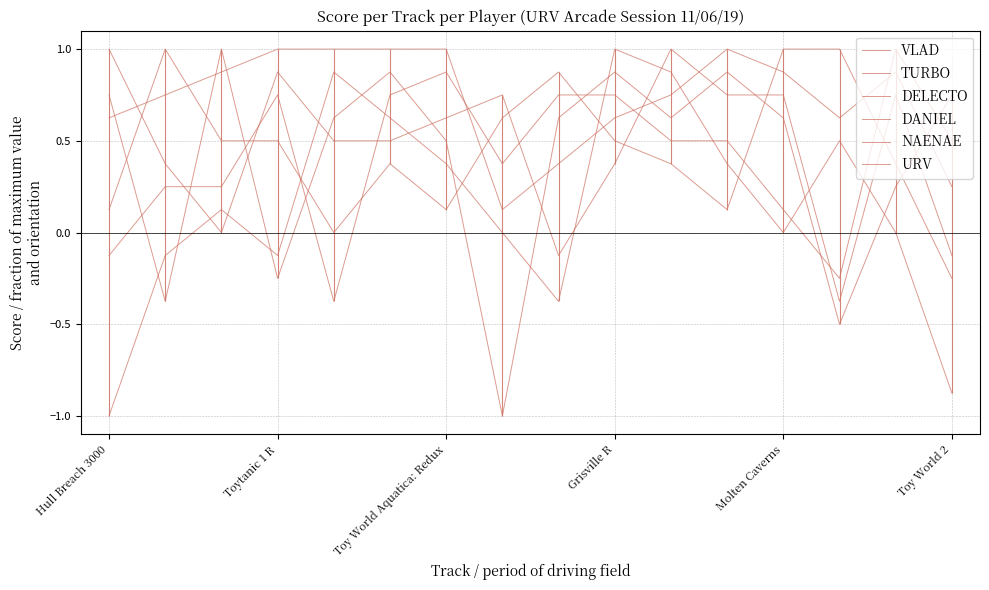

How many values in URV are above zero?

8